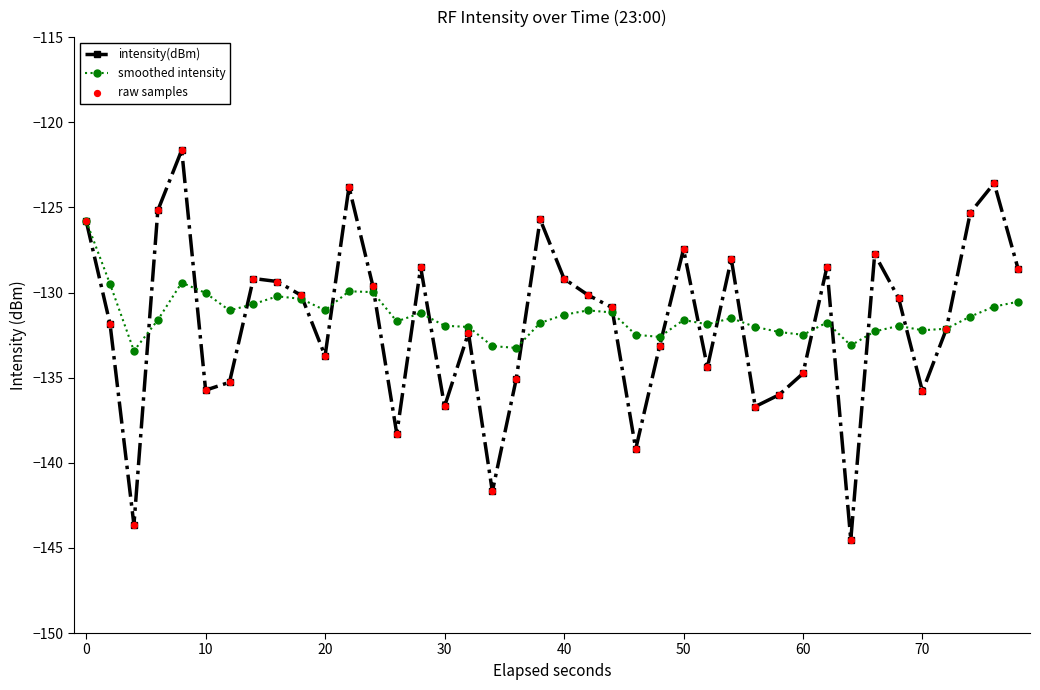

In intensity(dBm), how many points are lower than both neighbors (excluding endpoints)?

11